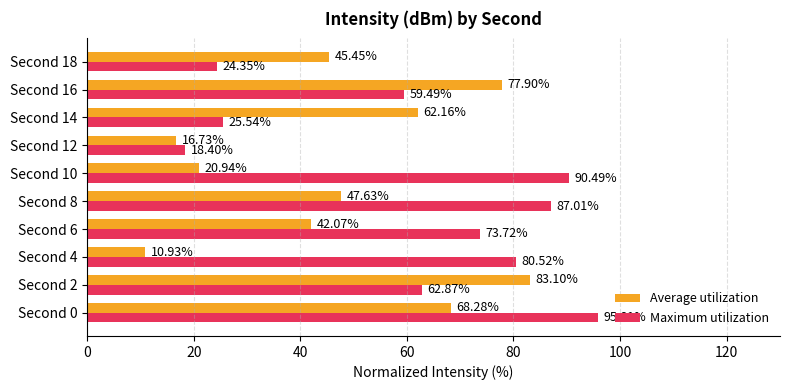

What is the average value of the Maximum utilization series?

61.8